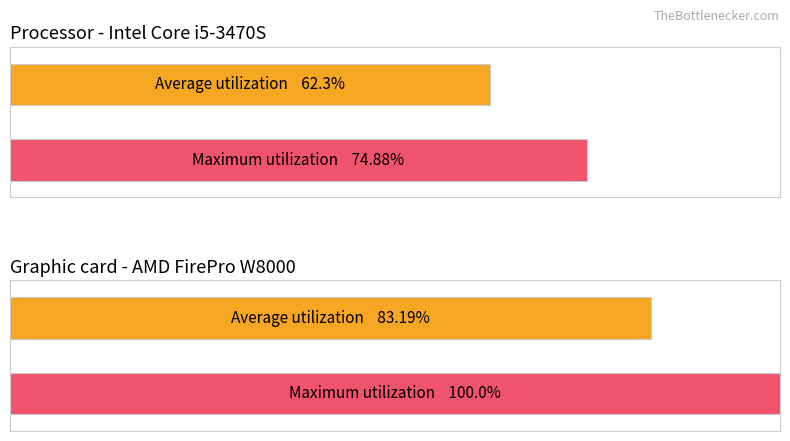

How many bars are there in total?

4